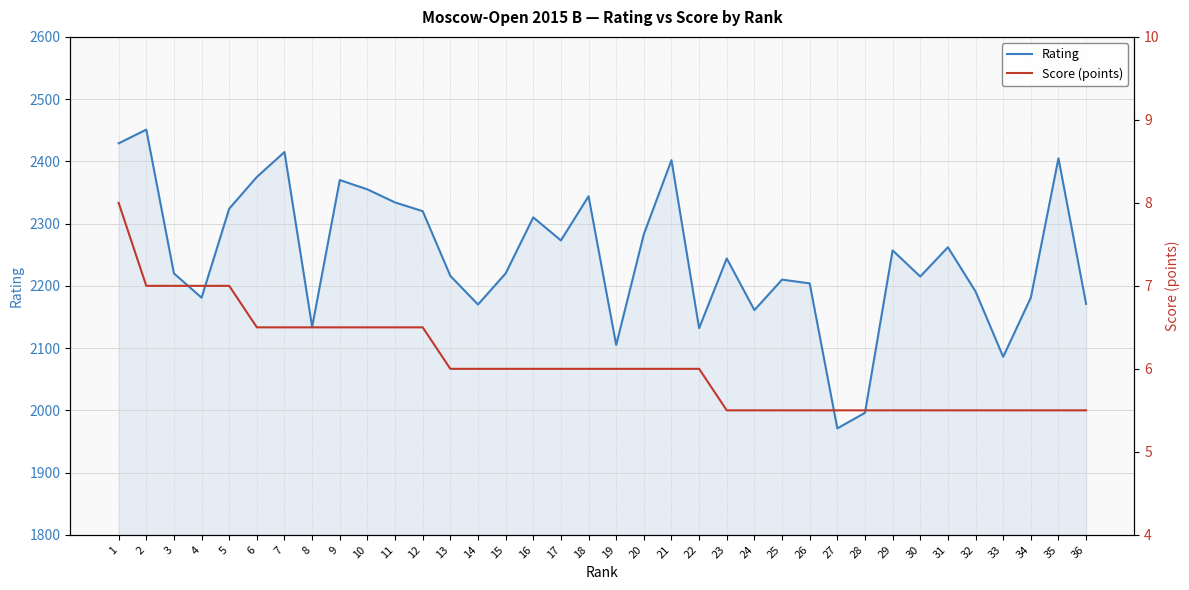

At which category does Rating reach its first local valley?

4